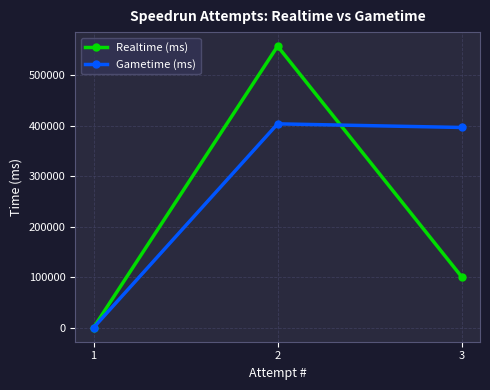

Read the Gametime (ms) value at 2, to the nearest 50.

403300